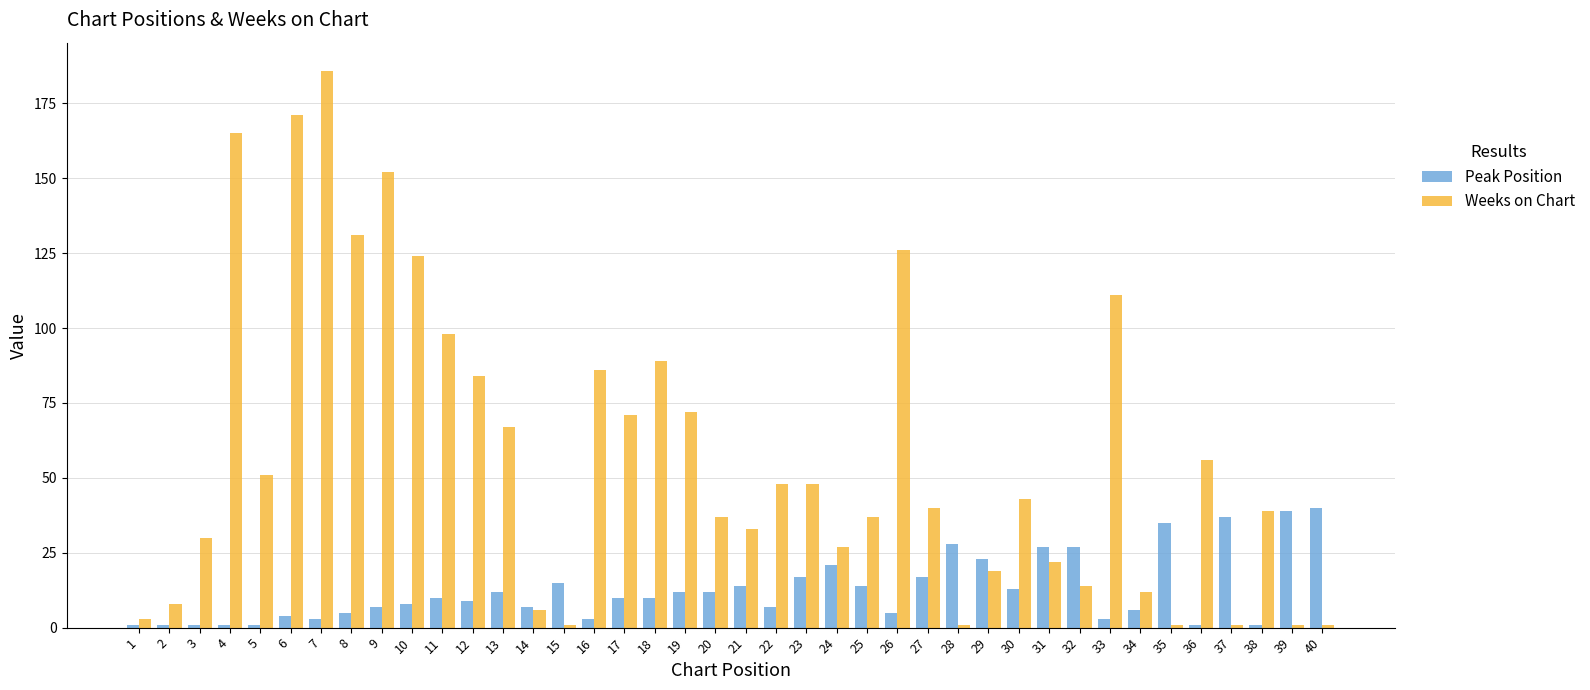

At which category is the sum across all series the highest?

7